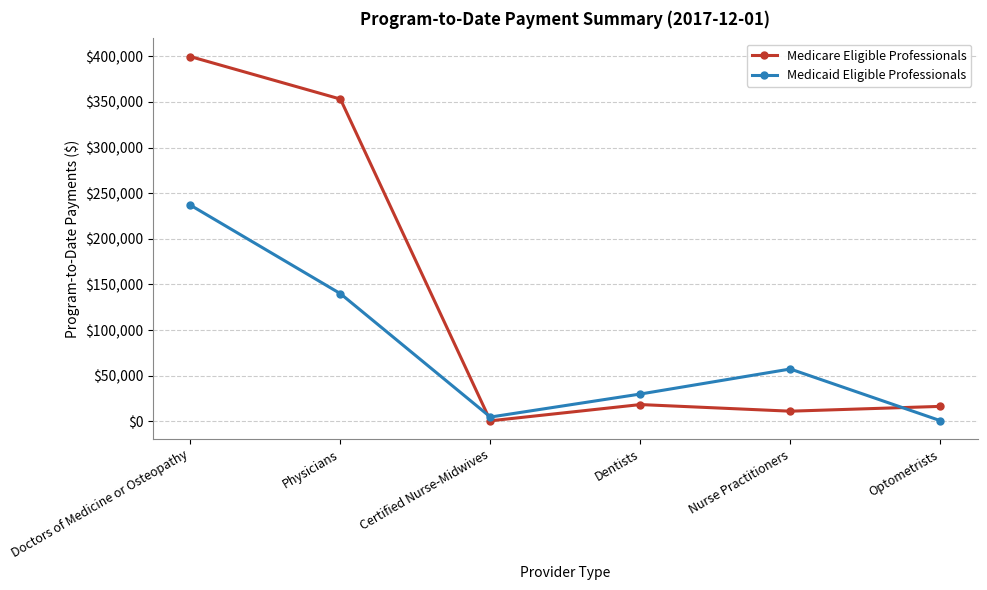

What are all the series names shown in the legend?

Medicare Eligible Professionals, Medicaid Eligible Professionals